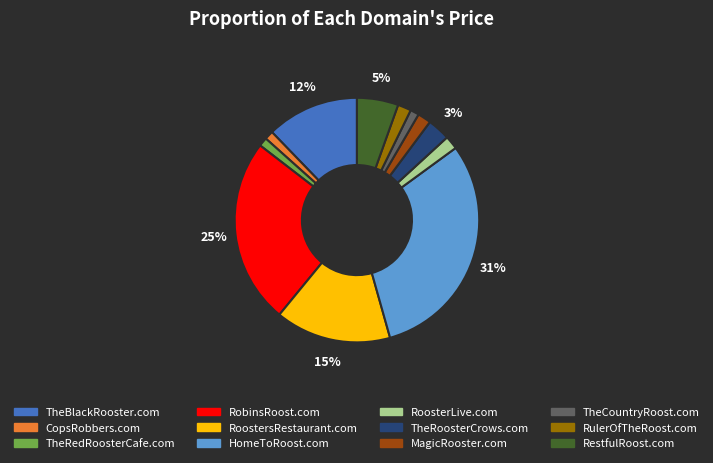

To the nearest percent, what is the average slice percentage?

8%